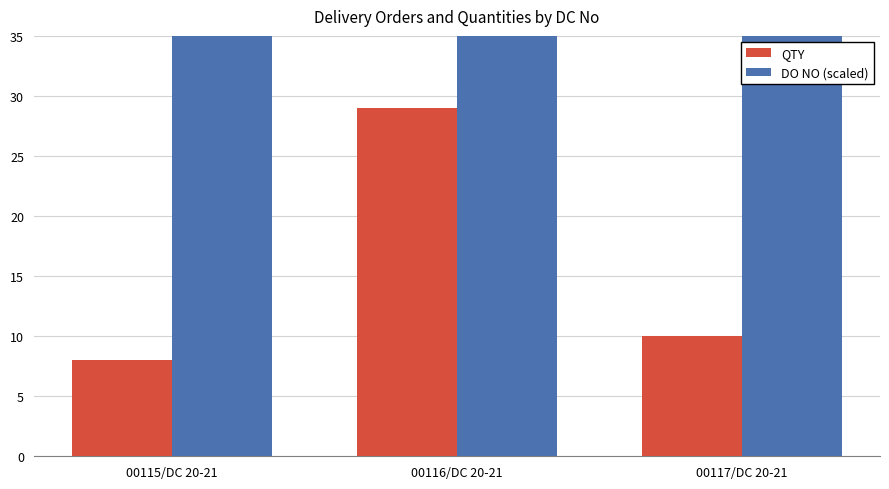

Rank the series by their average value, from lowest to highest.

QTY, DO NO (scaled)